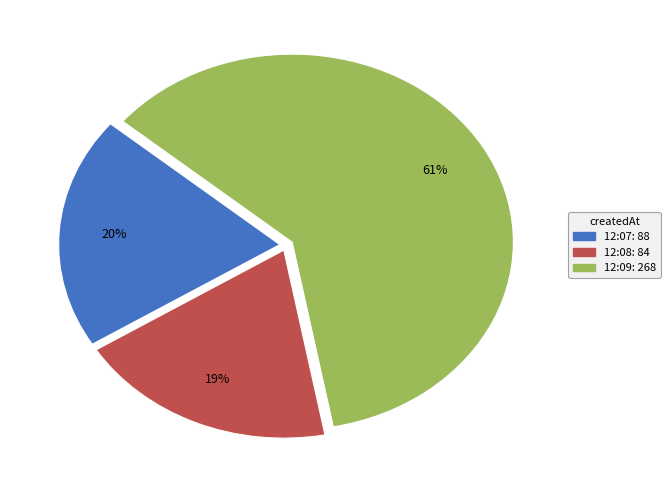

Does any single category account for the majority?

Yes